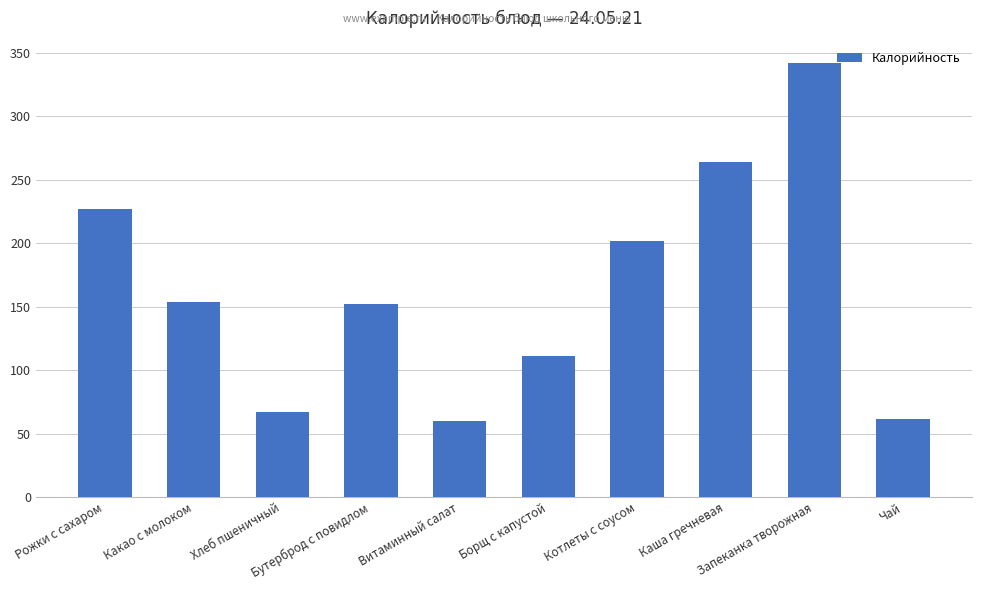

Reading left to right, list all the values displayed in this chart.

Рожки с сахаром=227.2	Какао с молоком=153.9	Хлеб пшеничный=67.3	Бутерброд с повидлом=152.0	Витаминный салат=59.8	Борщ с капустой=111.1	Котлеты с соусом=202.0	Каша гречневая=263.8	Запеканка творожная=342.2	Чай=61.6